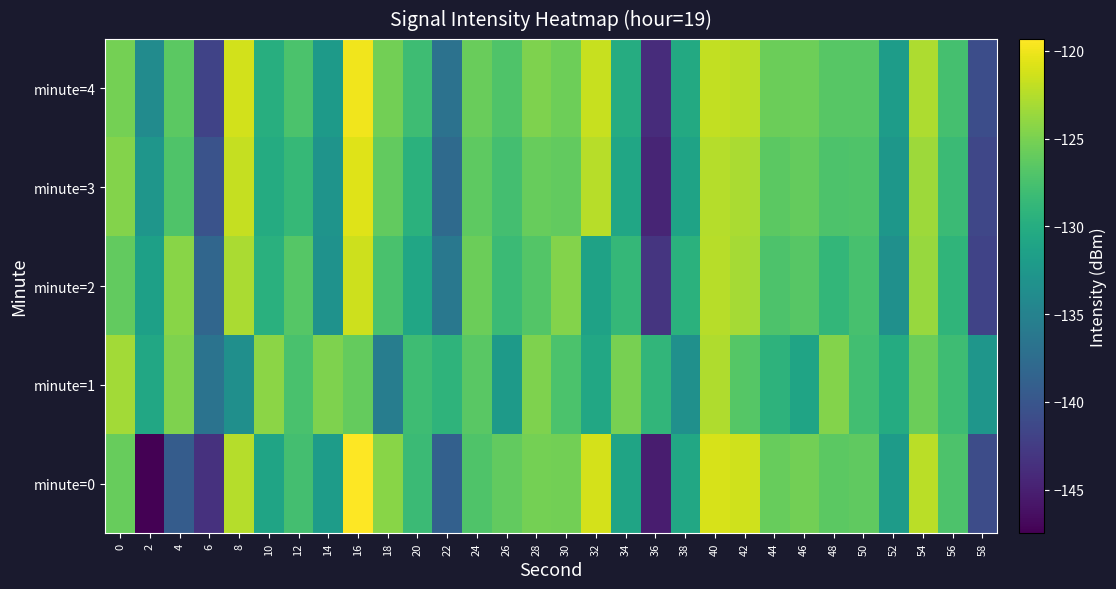

What is the minimum value shown in the chart?

-147.5